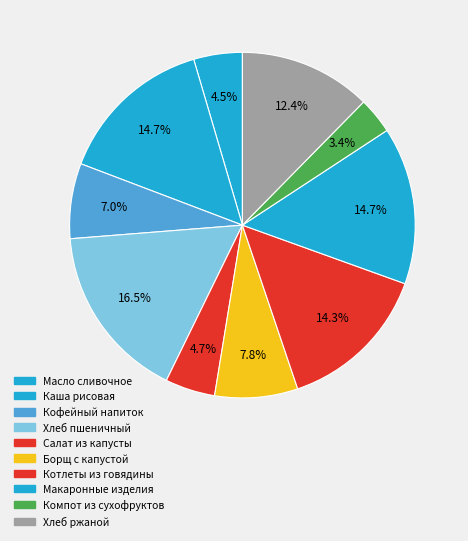

Rank the categories by value from lowest to highest.

Обед (Компот), Завтрак (Масло), Обед (Салат), Завтрак (Напиток), Обед (Борщ), Обед (Хлеб ржаной), Обед (Котлеты), Завтрак (Каша), Обед (Гарнир), Завтрак (Хлеб)